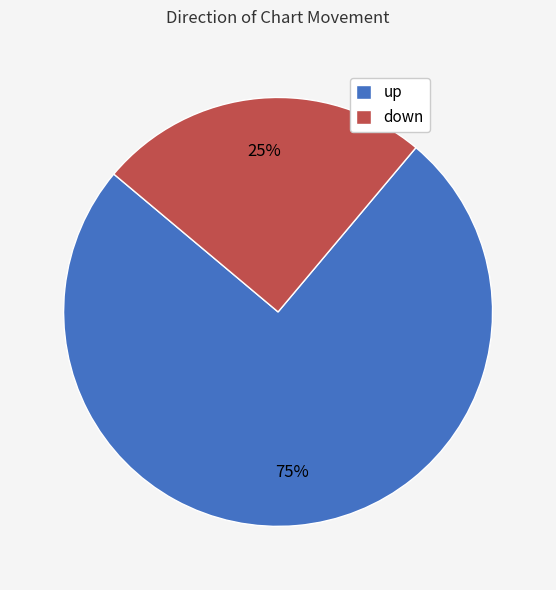

To the nearest percent, what portion does down represent?

25%